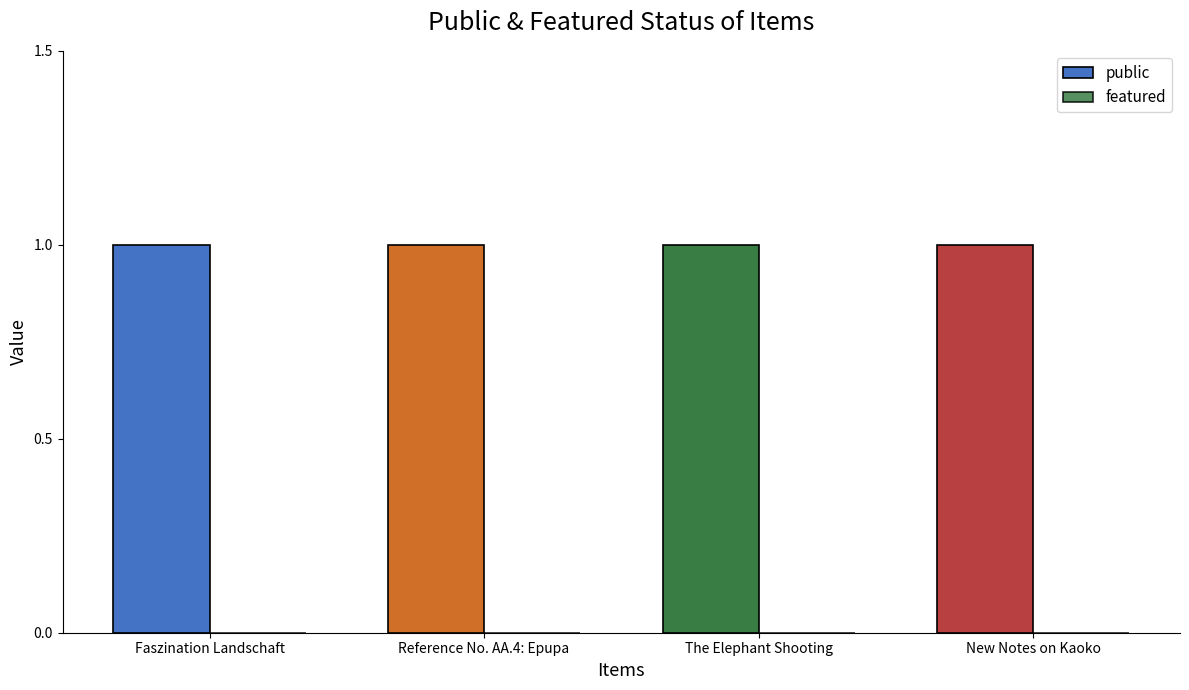

Reading left to right, what are all the values shown in this chart?

public: Faszination Landschaft=1	Reference No. AA.4: Epupa=1	The Elephant Shooting=1	New Notes on Kaoko=1
featured: Faszination Landschaft=0	Reference No. AA.4: Epupa=0	The Elephant Shooting=0	New Notes on Kaoko=0